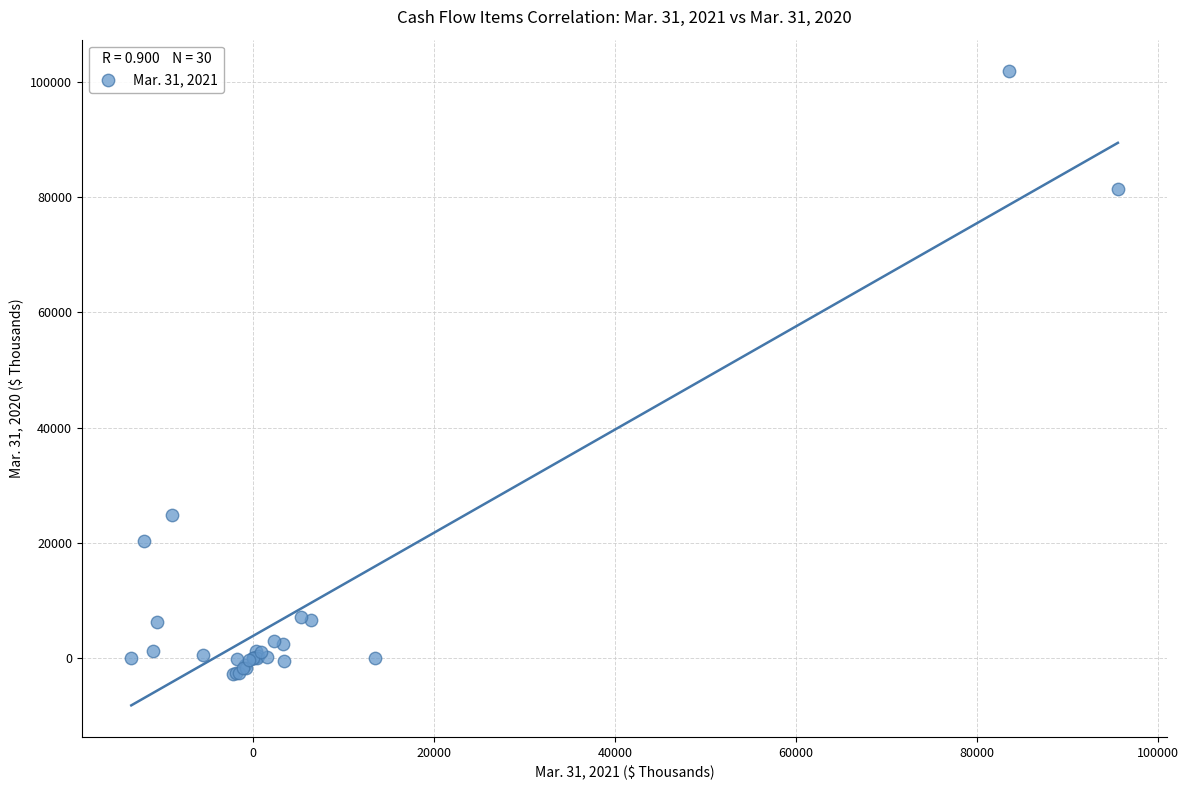

What Y value in the scatter plot is closest to 49569?

24926